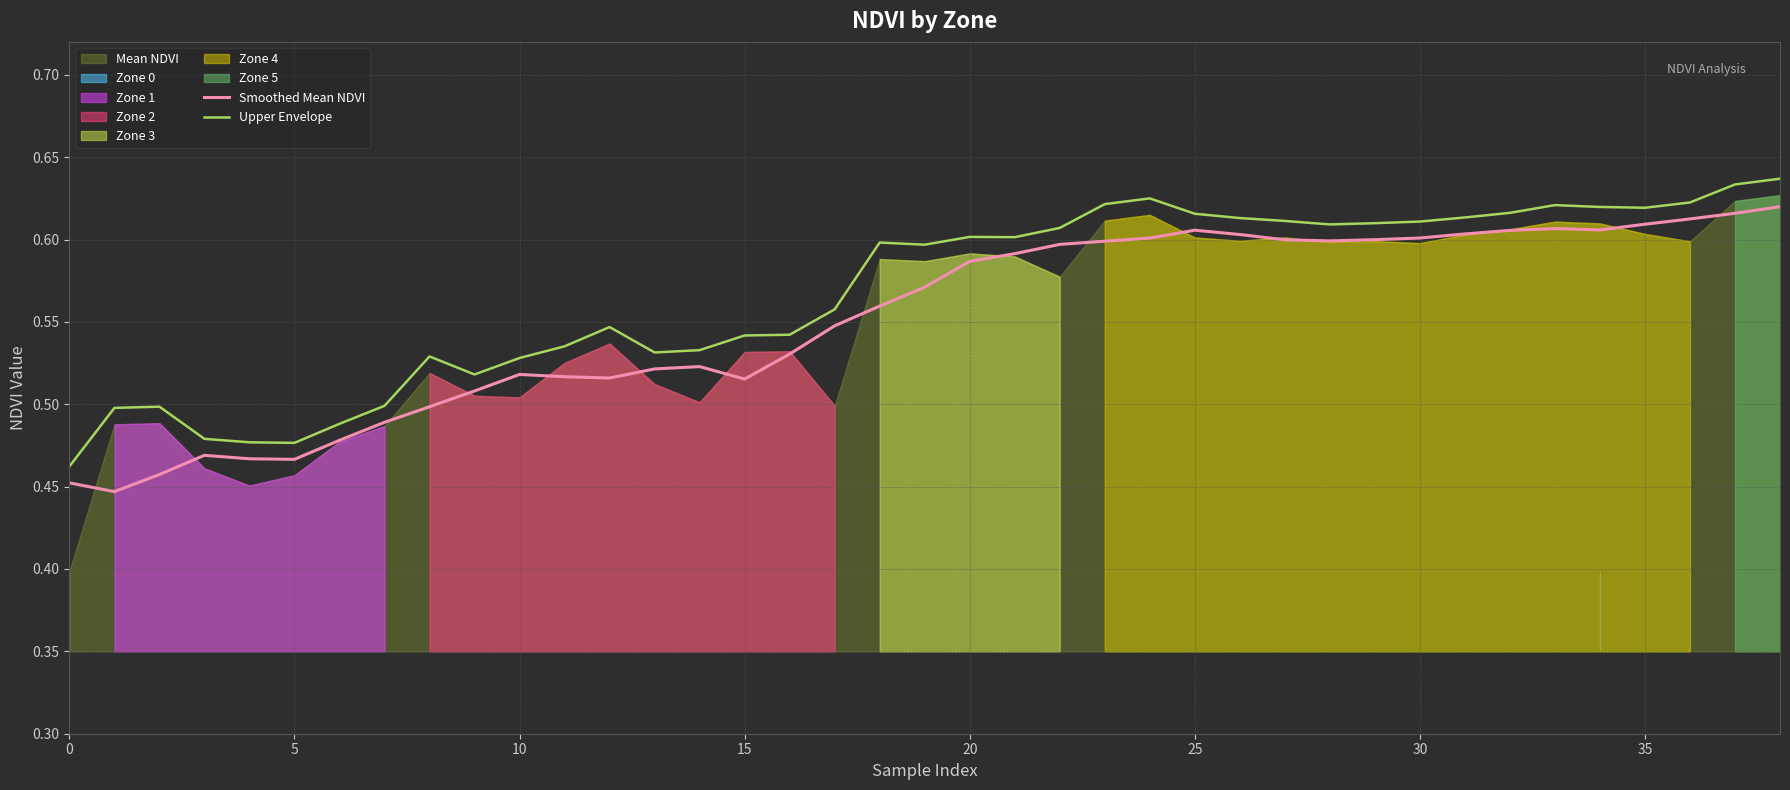

Which series has the largest total across all categories?

Upper Envelope